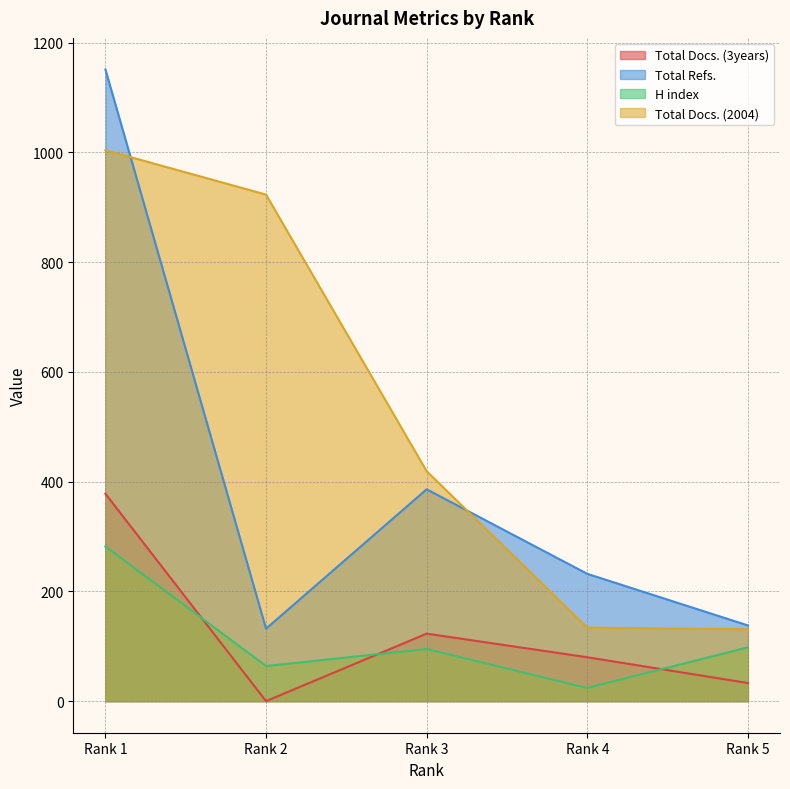

After their last crossing, which series has the higher values: Total Docs. (3years) or H index?

H index